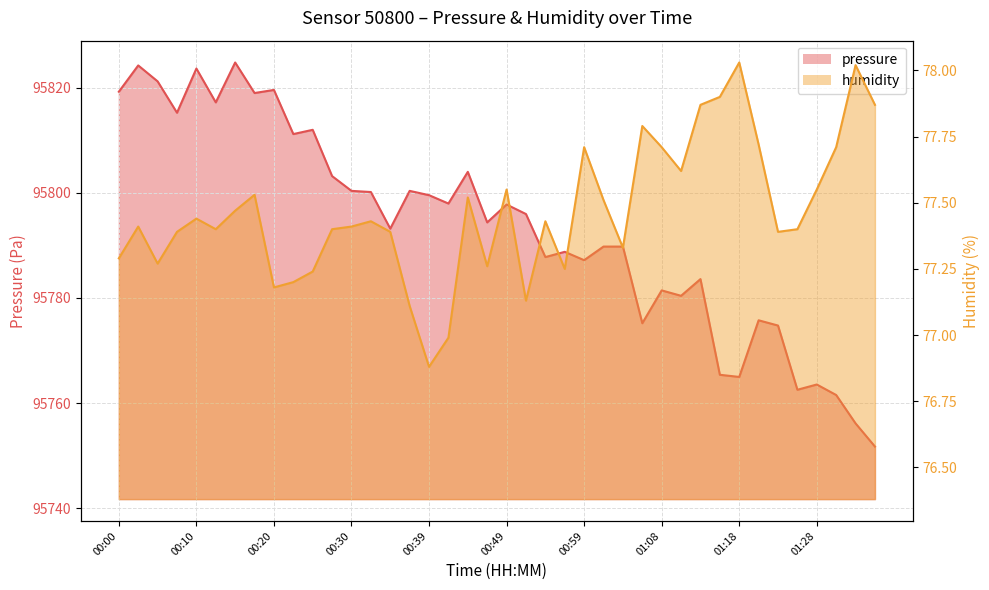

Between 00:32 and 00:44, which series saw the biggest shift?

pressure